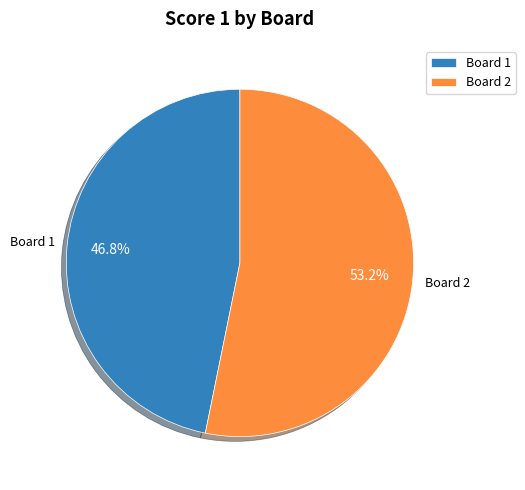

True or false: Board 2 accounts for 39% of the total.

False